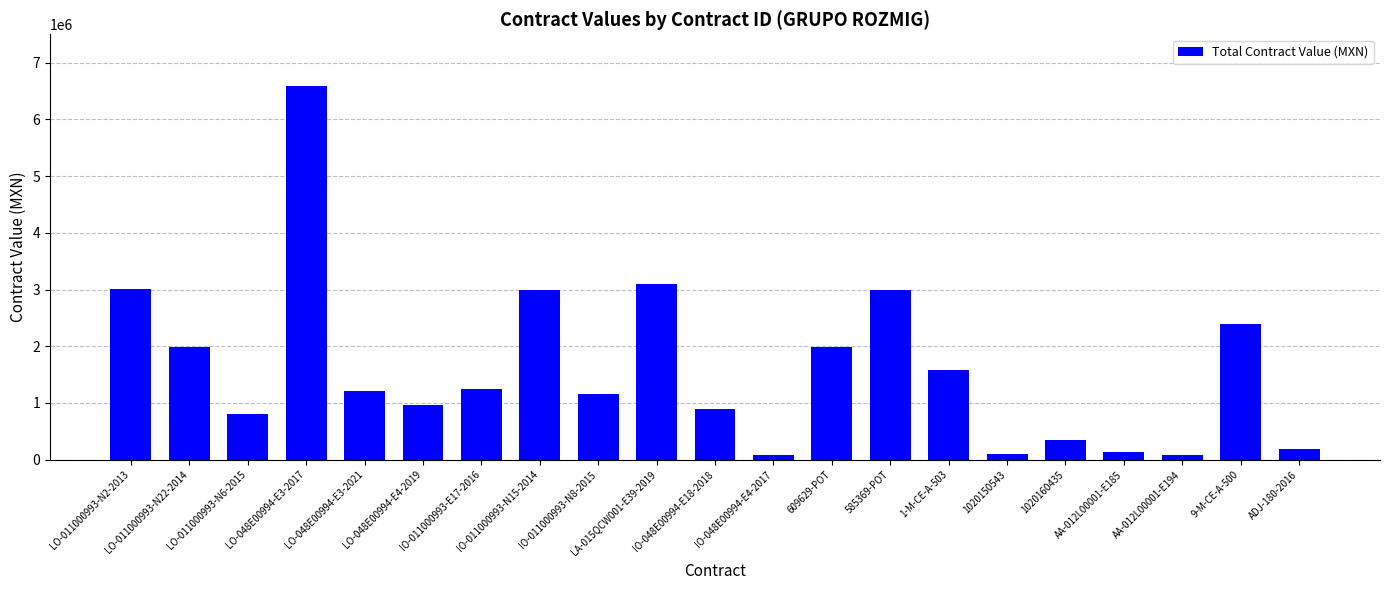

What is the value of the 17th bar from the left?

342616.5